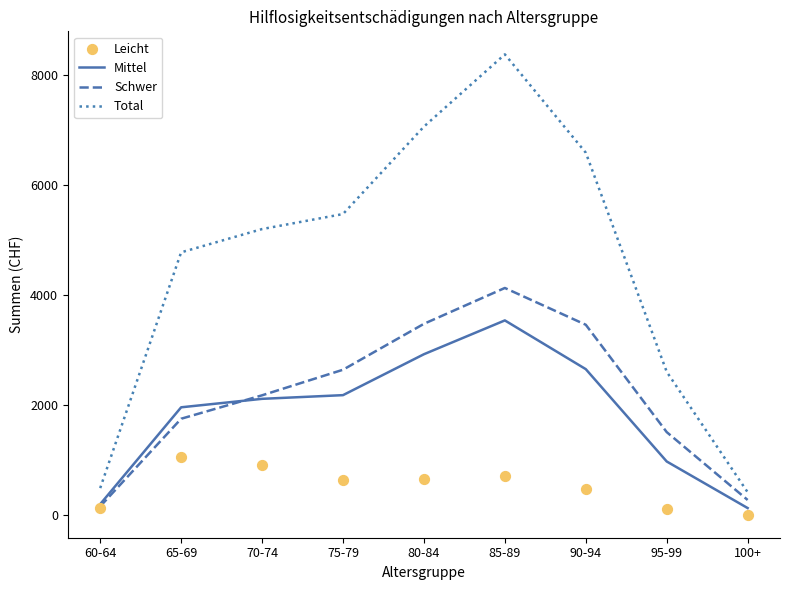

What is the total value across all series at 85-89?

16762